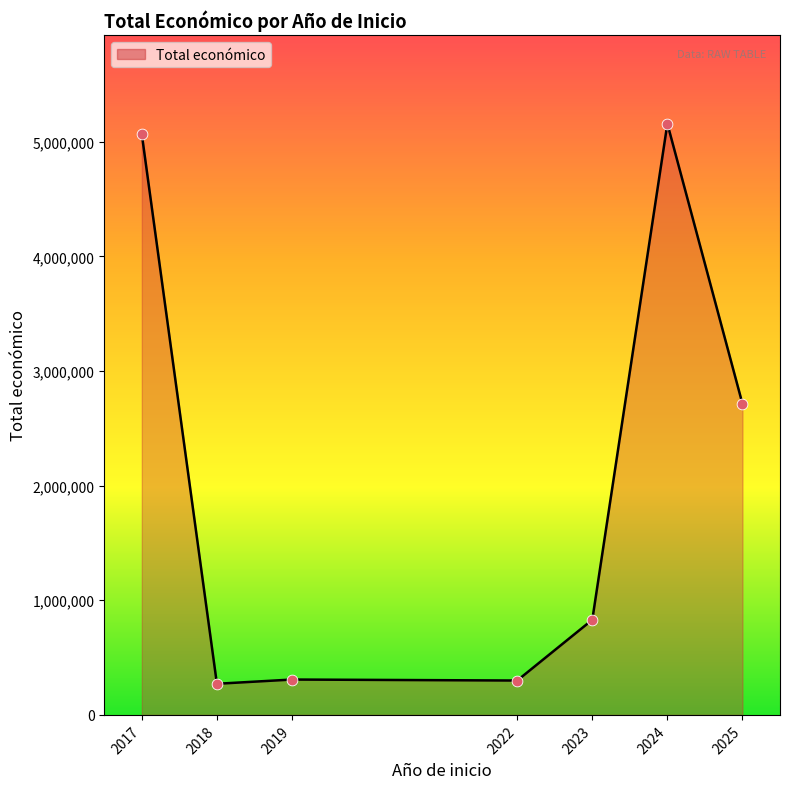

What is the change in value from 2017 to 2023?

-4234440